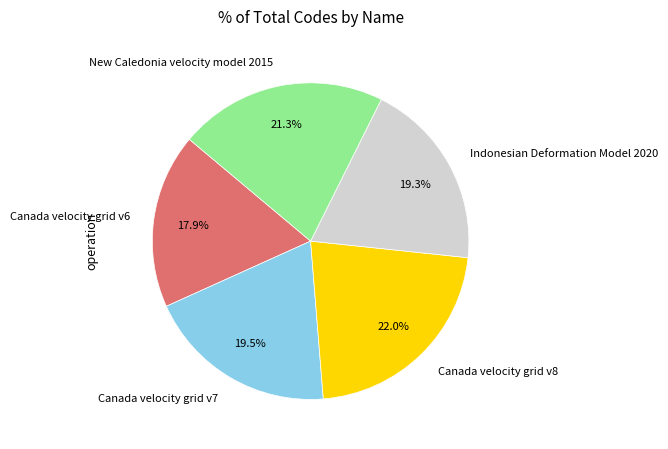

To the nearest percent, what is the difference between the largest and smallest slice percentages?

4%